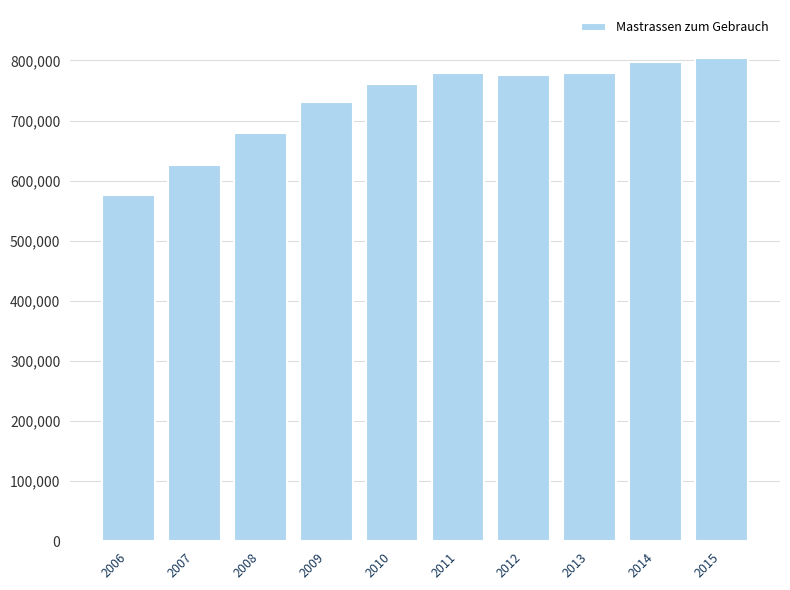

Count the number of values greater than 775967.

5